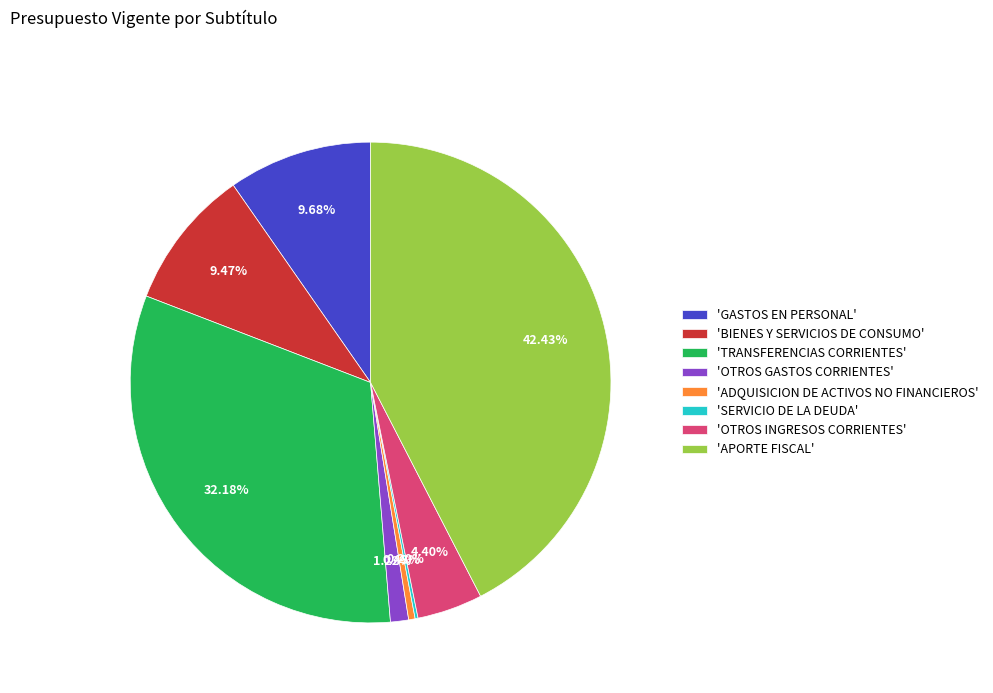

To the nearest percent, what is the difference between the largest and smallest slice percentages?

42%